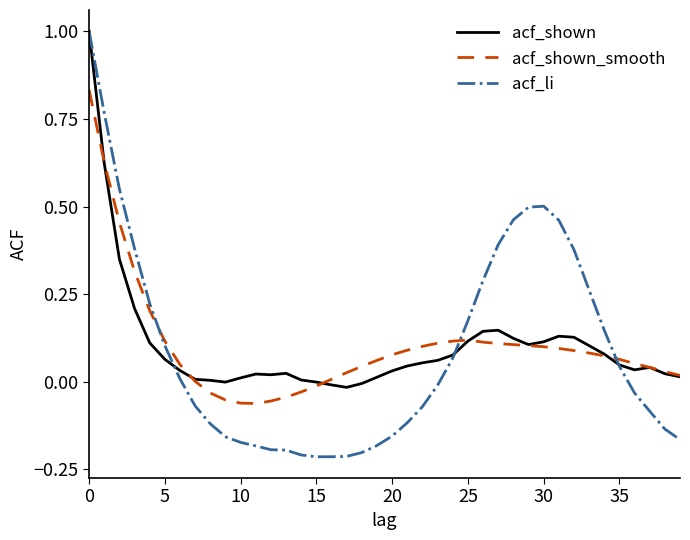

What is the greatest value displayed?

1.0